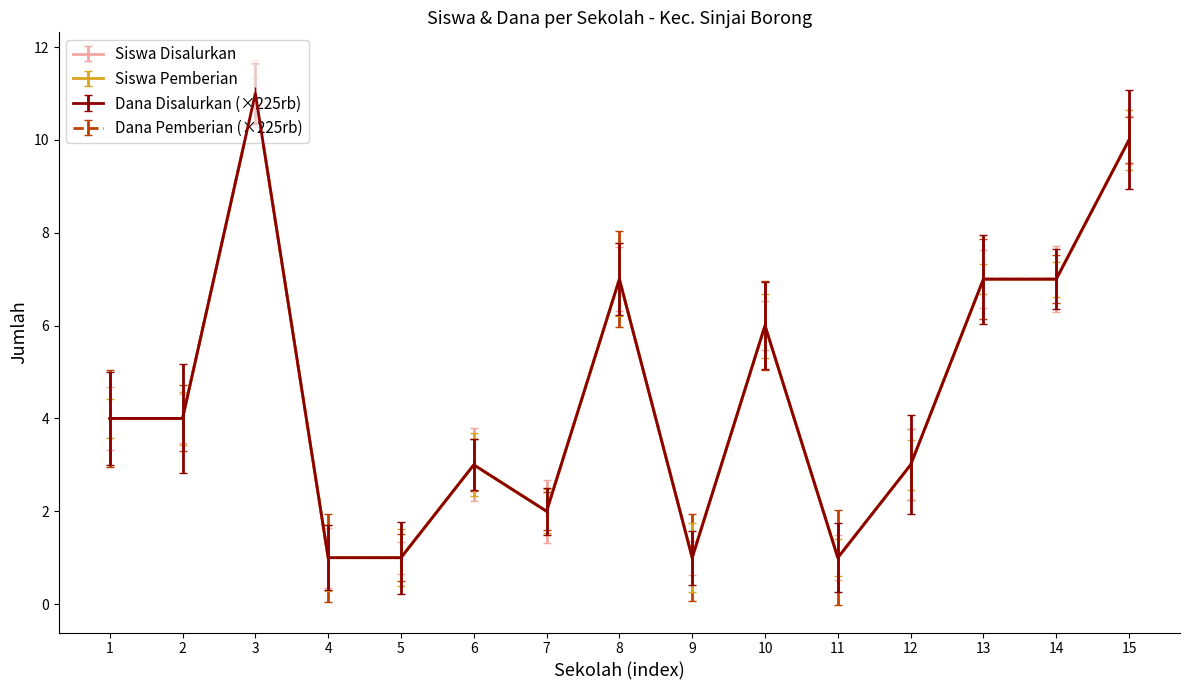

Does the chart have visible grid lines?

No